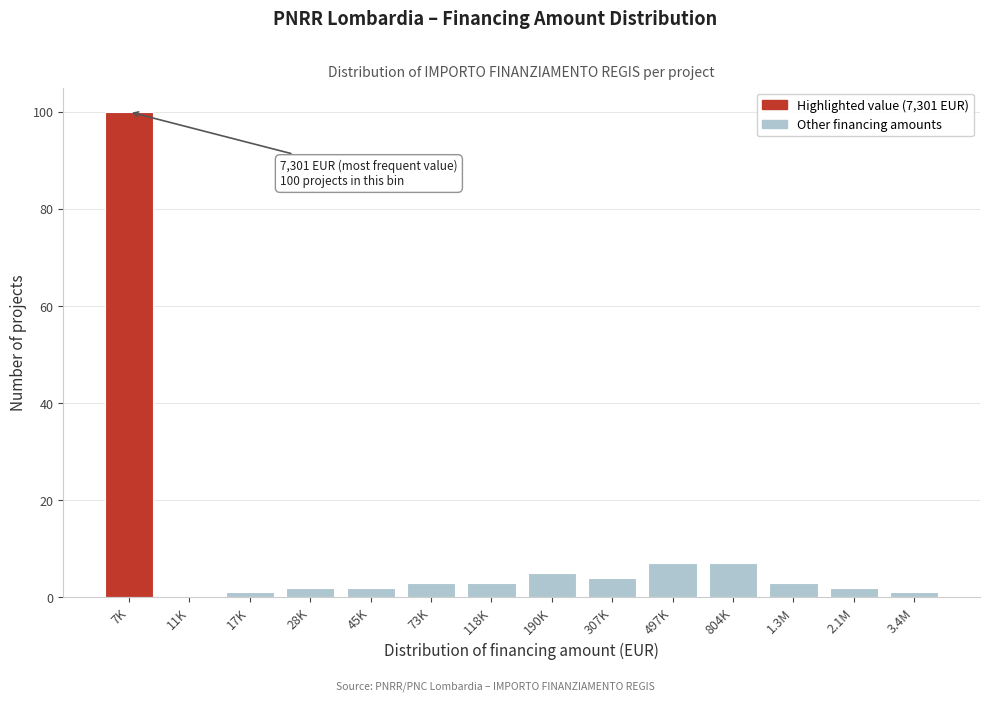

Reading right to left, list all the values displayed in this chart.

3.4M=1	2.1M=2	1.3M=3	804K=7	497K=7	307K=4	190K=5	118K=3	73K=3	45K=2	28K=2	17K=1	11K=0	7K=100